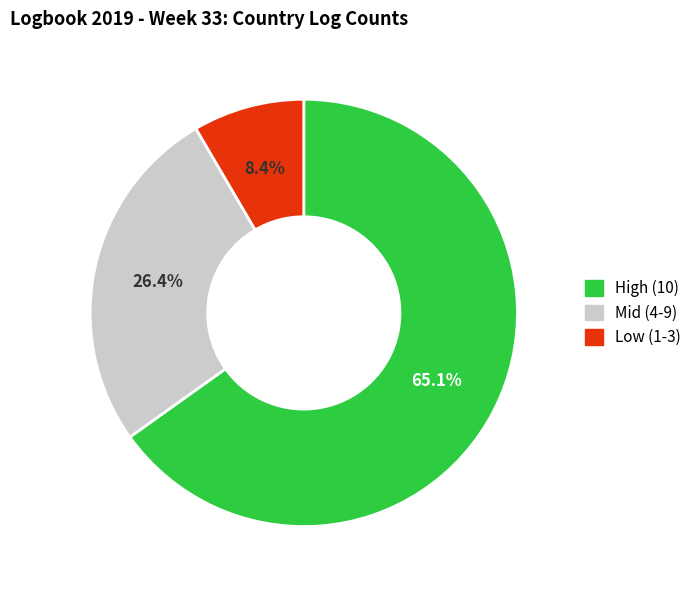

Does any single category account for the majority?

Yes